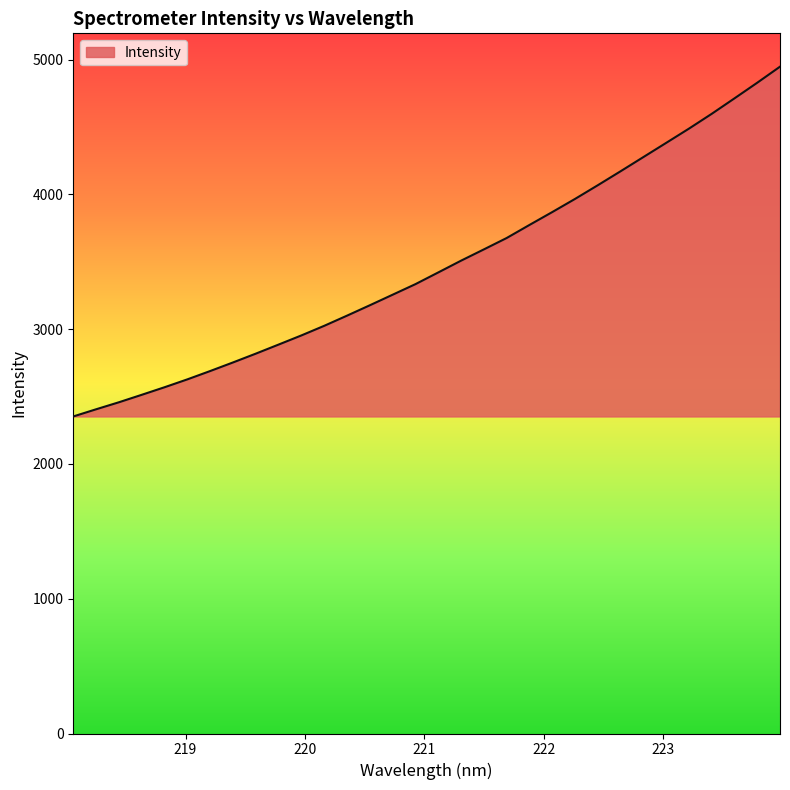

What is the smallest value displayed?

2352.5